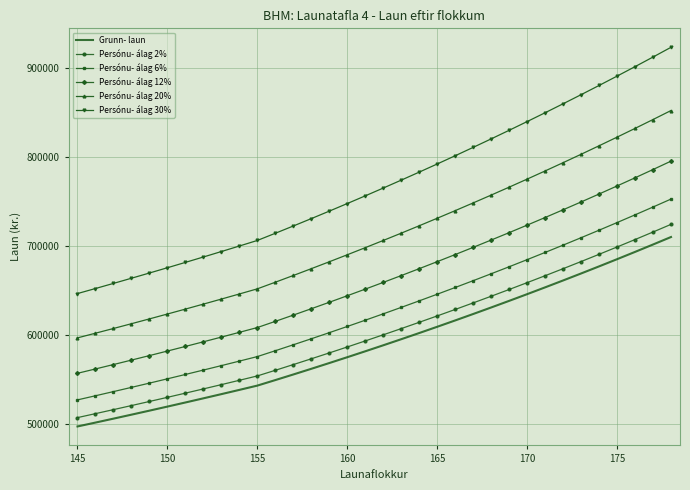

Which series has the widest spread of values?

Persónu- álag 30%